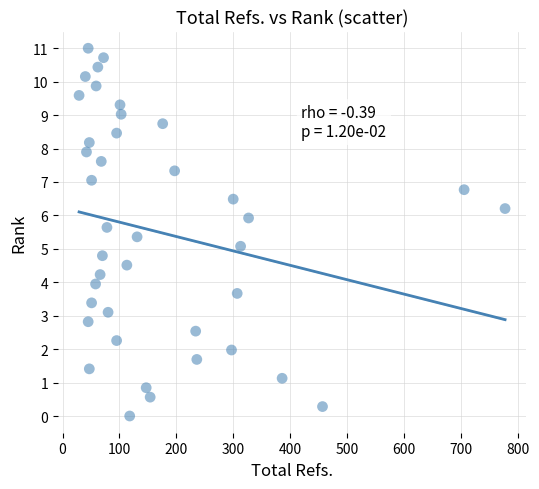

What is the range of Y values (max minus min)?

11.0